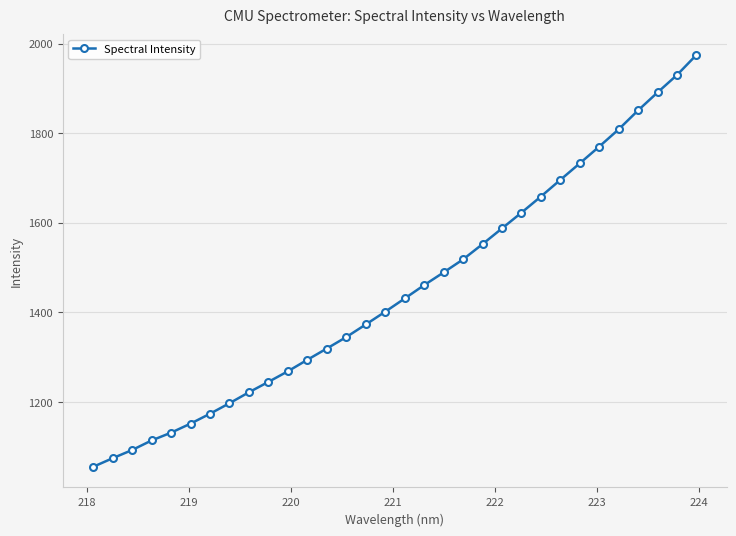

What is the value of the 14th point from the left?

1344.9